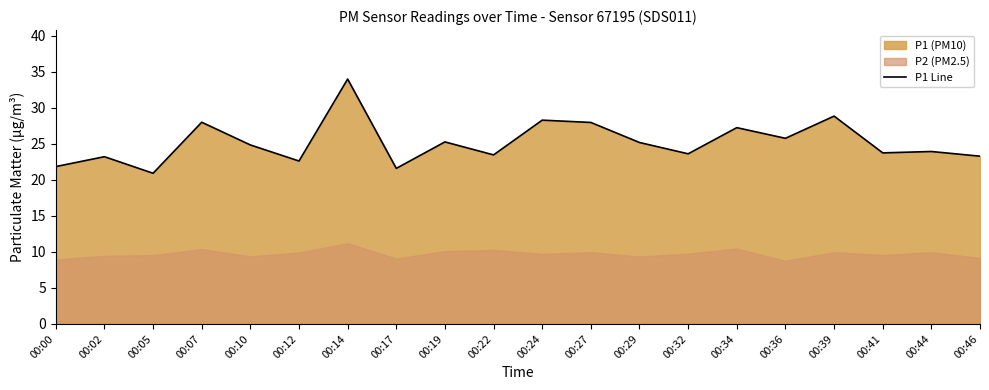

What is the difference between the second highest and minimum values?

7.9